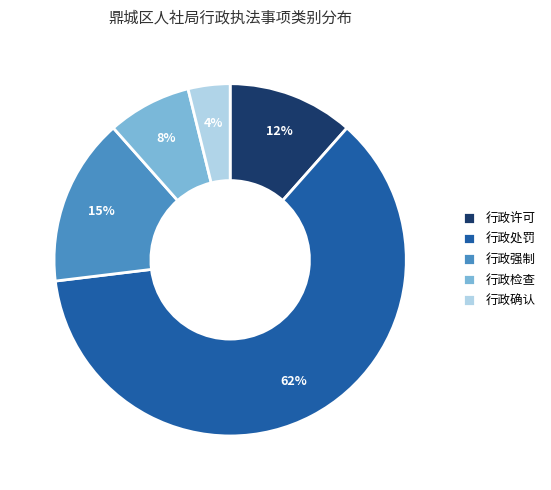

Which slice is the smallest?

行政确认